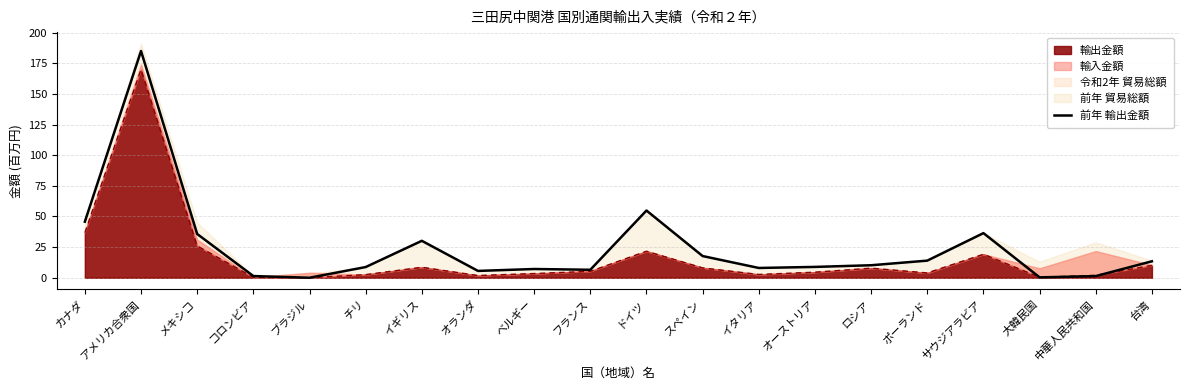

How many times do 前年 輸出金額 and 輸出金額 (線) cross each other?

2